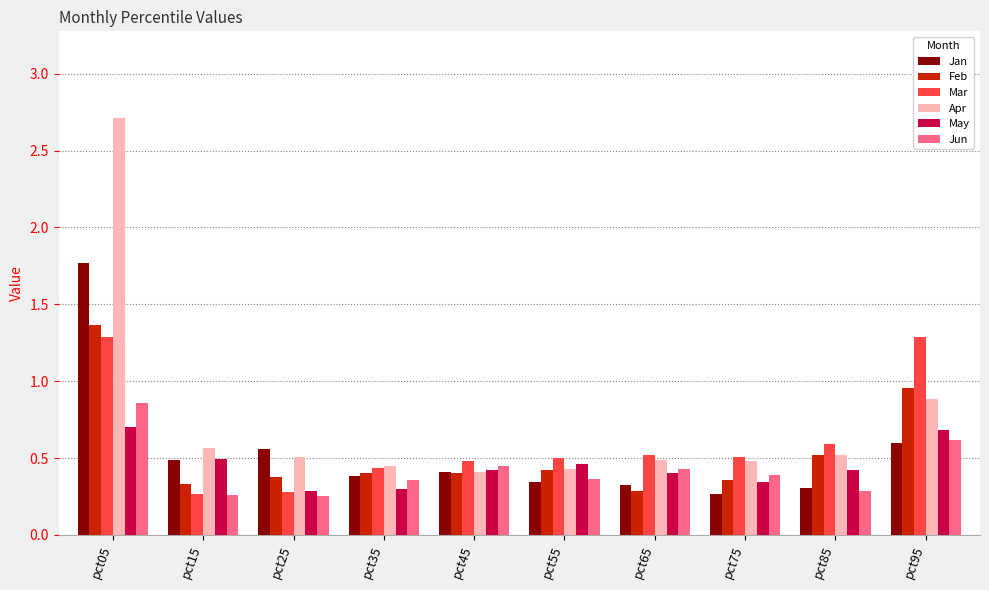

Which series has the widest spread of values?

Apr